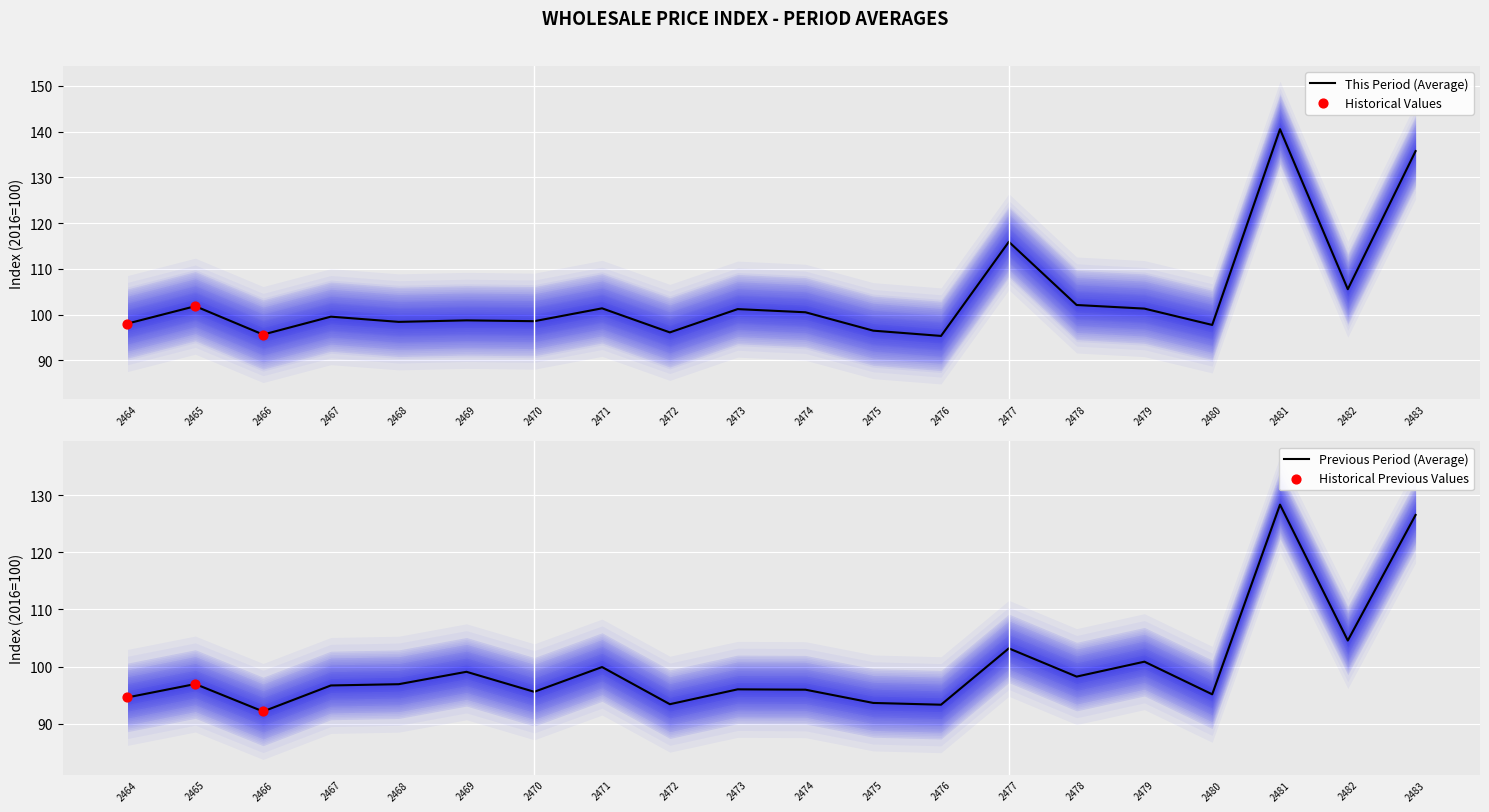

Which series reaches the maximum Y coordinate?

This Period (Average)